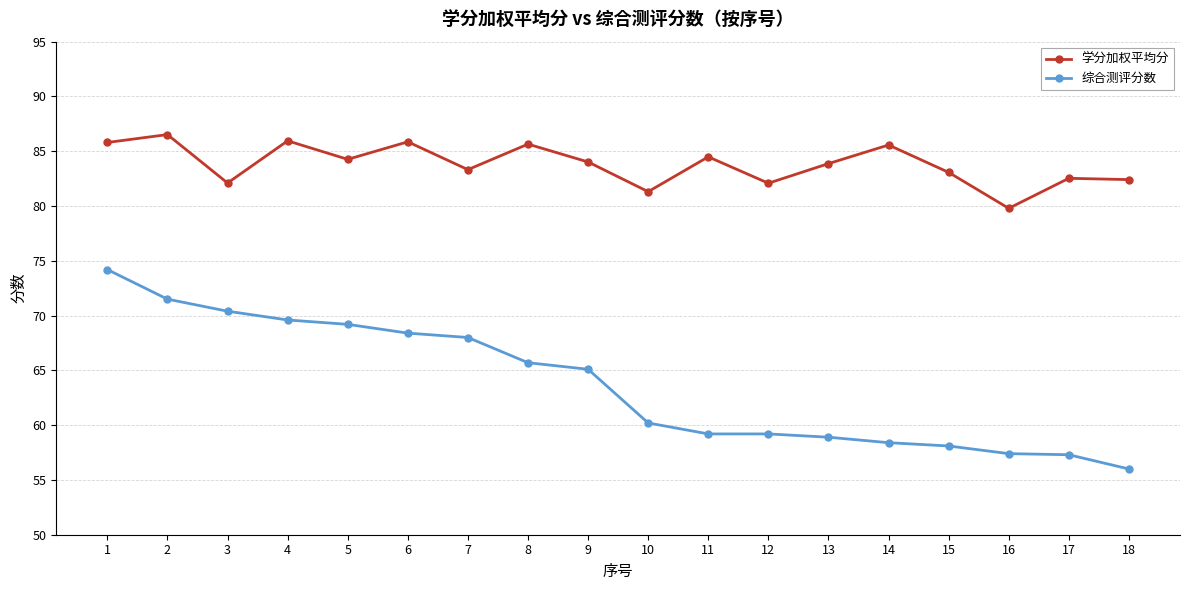

Where is the first local minimum for 学分加权平均分?

3